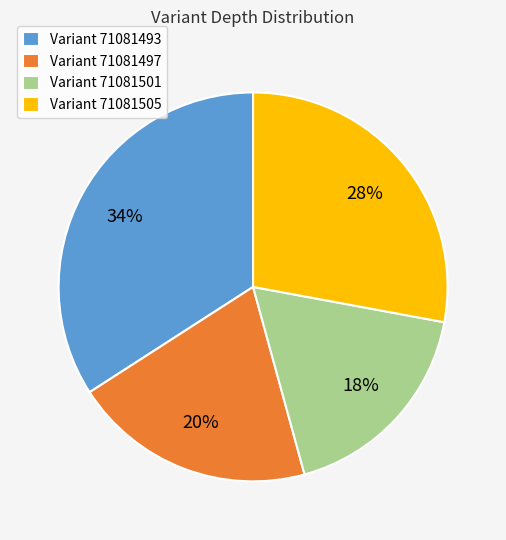

How many segments does this pie chart have?

4